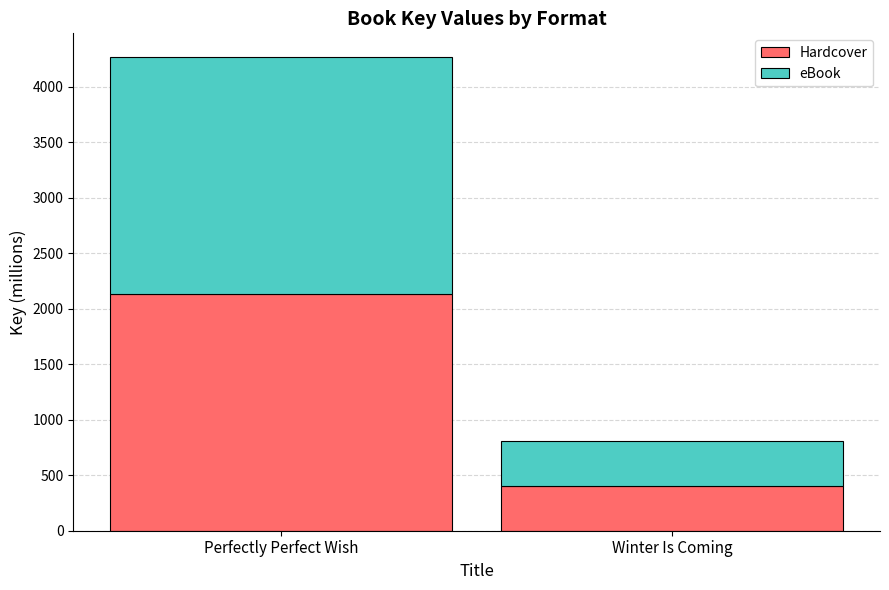

Reading left to right, transcribe the values for Hardcover.

2135.0	406.1